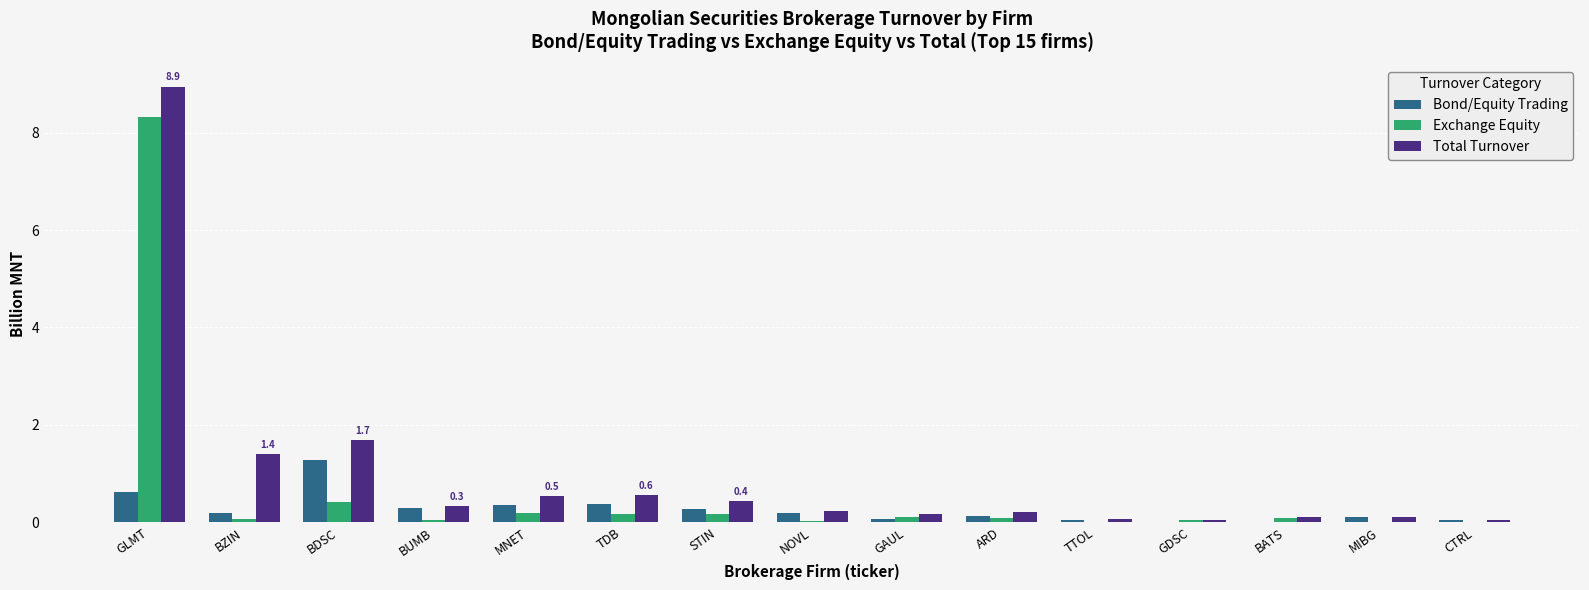

At which category is the sum across all series the highest?

GLMT